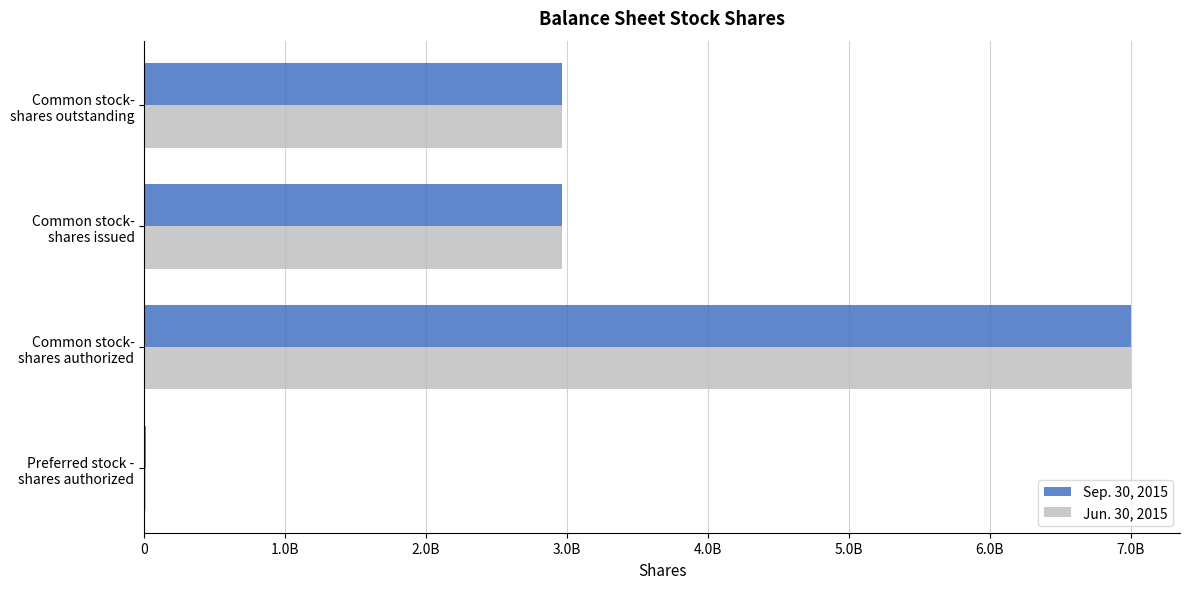

What are all the series names shown in the legend?

Sep. 30, 2015, Jun. 30, 2015